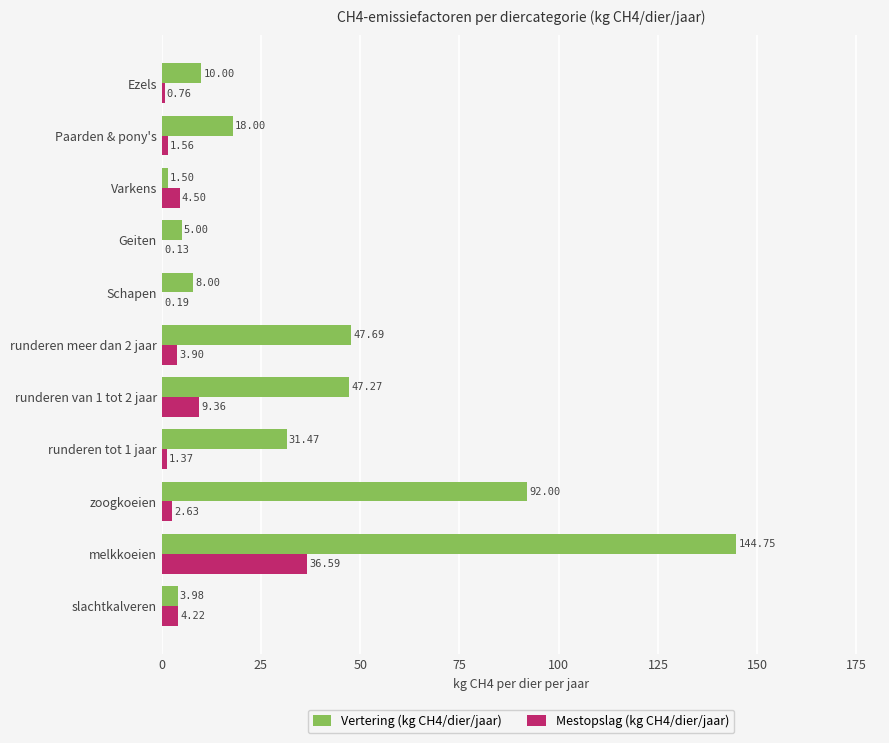

What is the sum of all Mestopslag (kg CH4/dier/jaar) values?

65.2